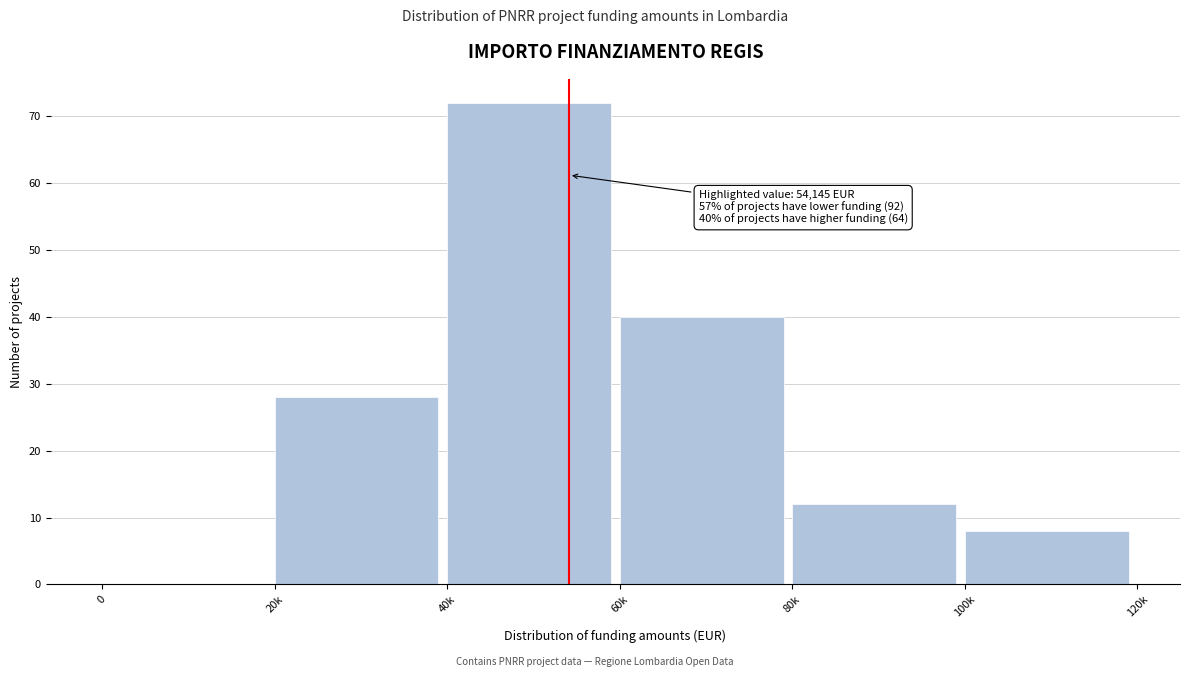

Reading left to right, extract all data points from this chart.

0=0	20k=28	40k=72	60k=40	80k=12	100k=8